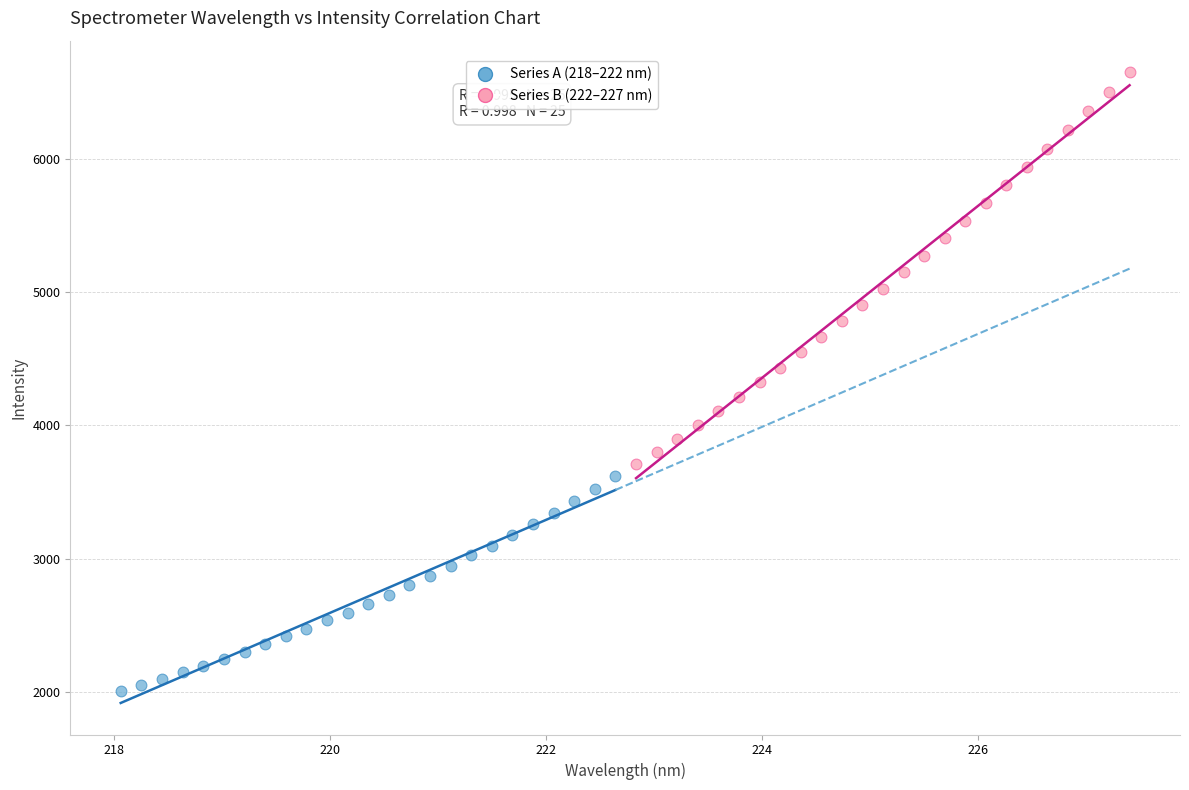

What are all the series names shown in the legend?

Series A (218–222 nm), Series B (222–227 nm)